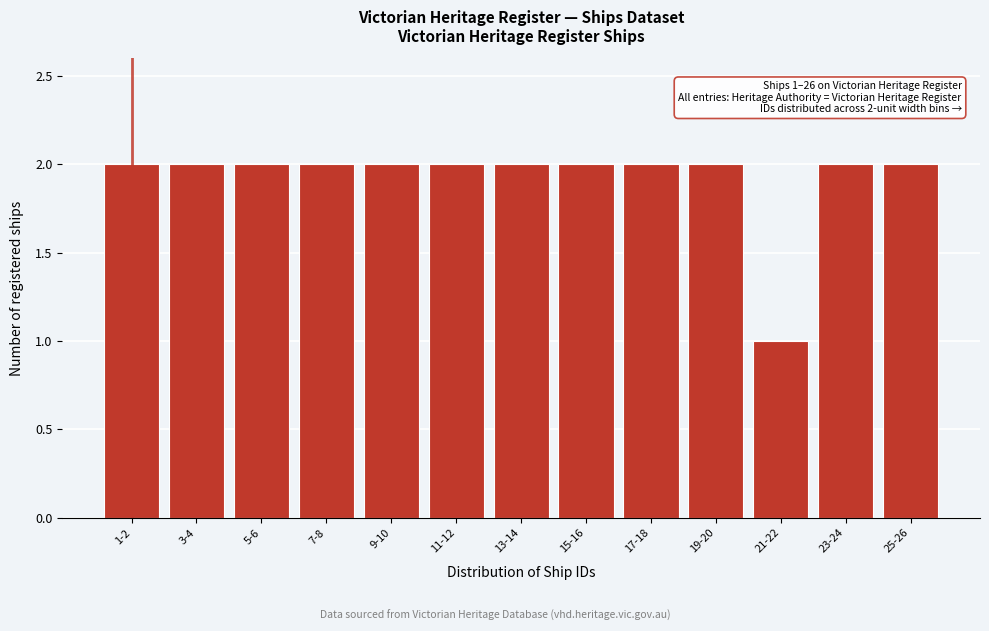

Reading left to right, list all the values displayed in this chart.

2	2	2	2	2	2	2	2	2	2	1	2	2